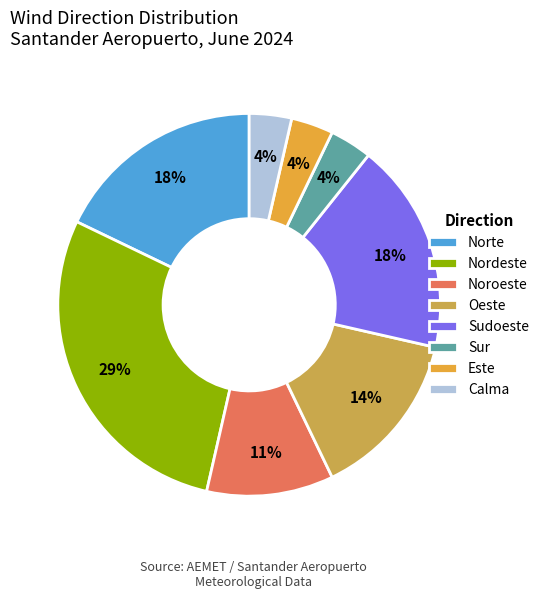

How many segments does this pie chart have?

8